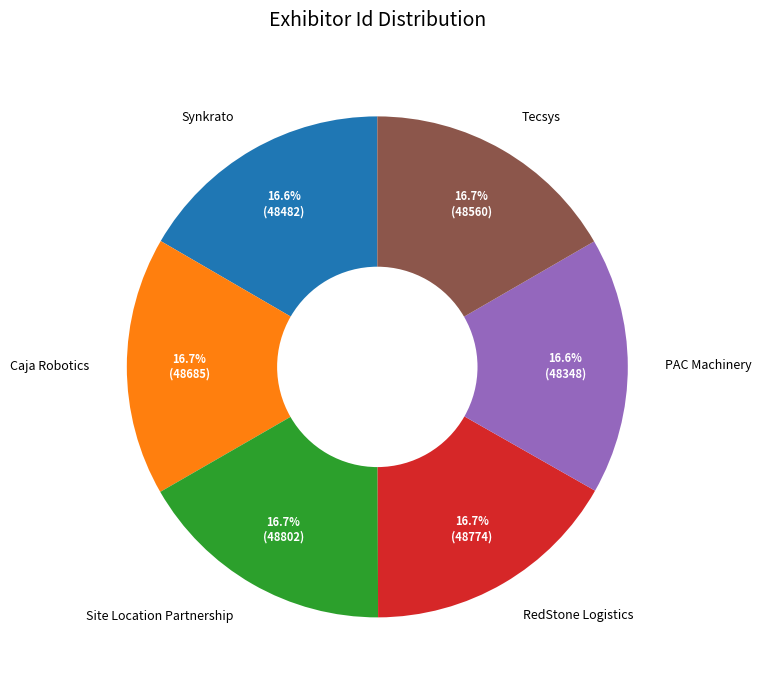

To the nearest percent, what is the combined percentage of PAC Machinery and Site Location Partnership?

33%